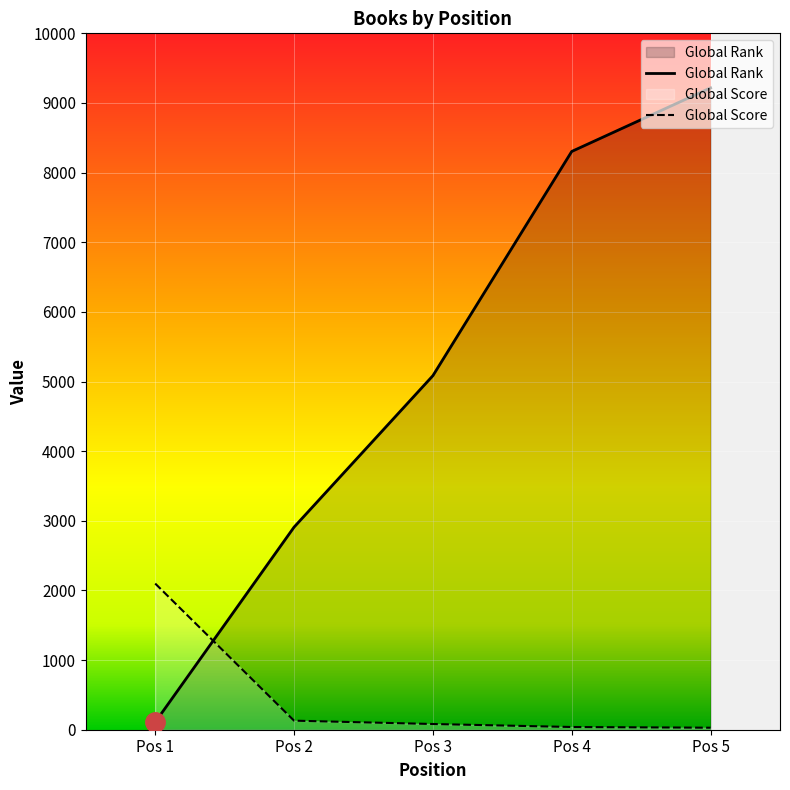

What is the value of the Global Rank point at the 5th from the left?

9217